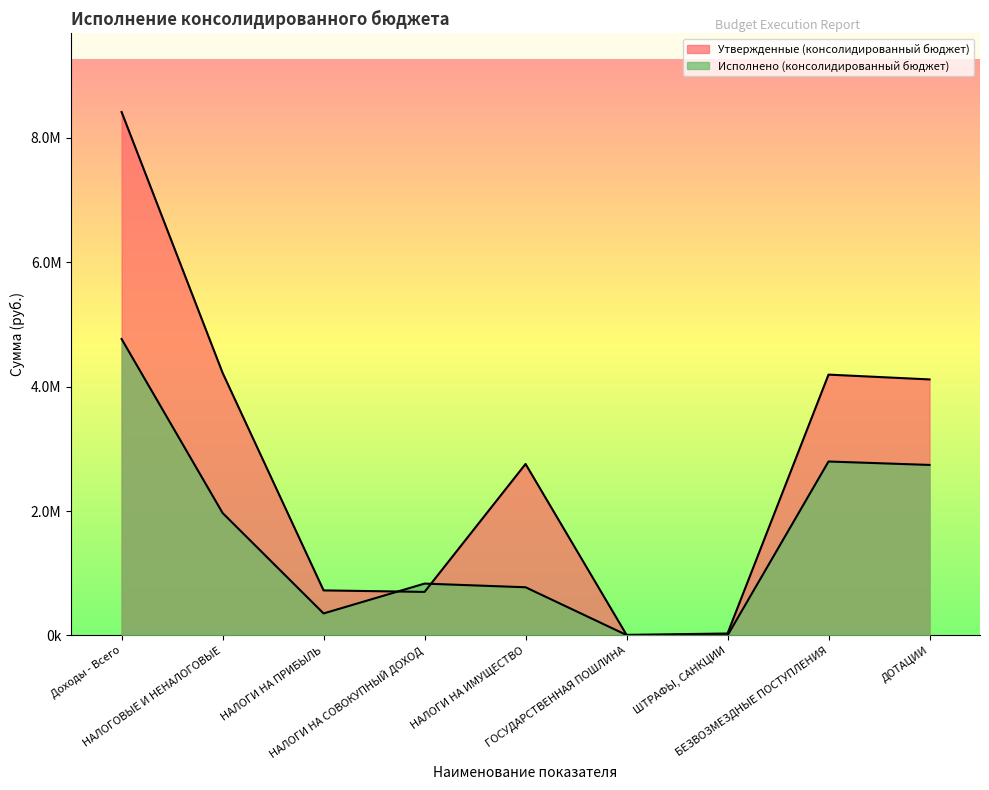

Which series ends up on top after the final intersection of Исполнено (консолидированный бюджет) and Утвержденные (консолидированный бюджет)?

Утвержденные (консолидированный бюджет)